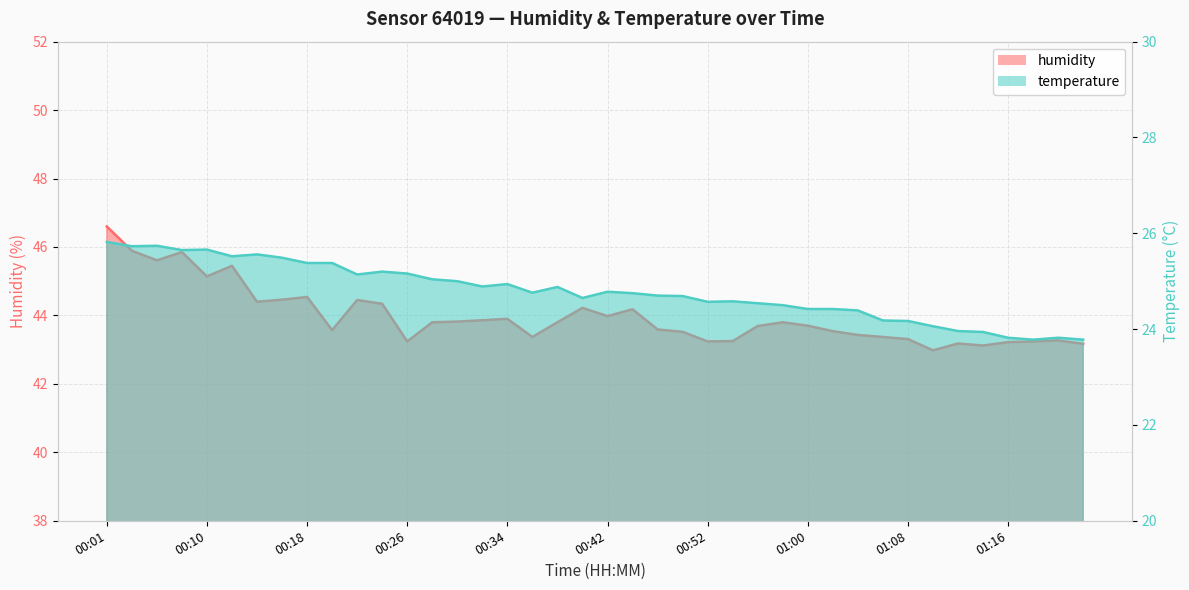

What is the difference between the maximum and minimum values in the humidity series?

3.6